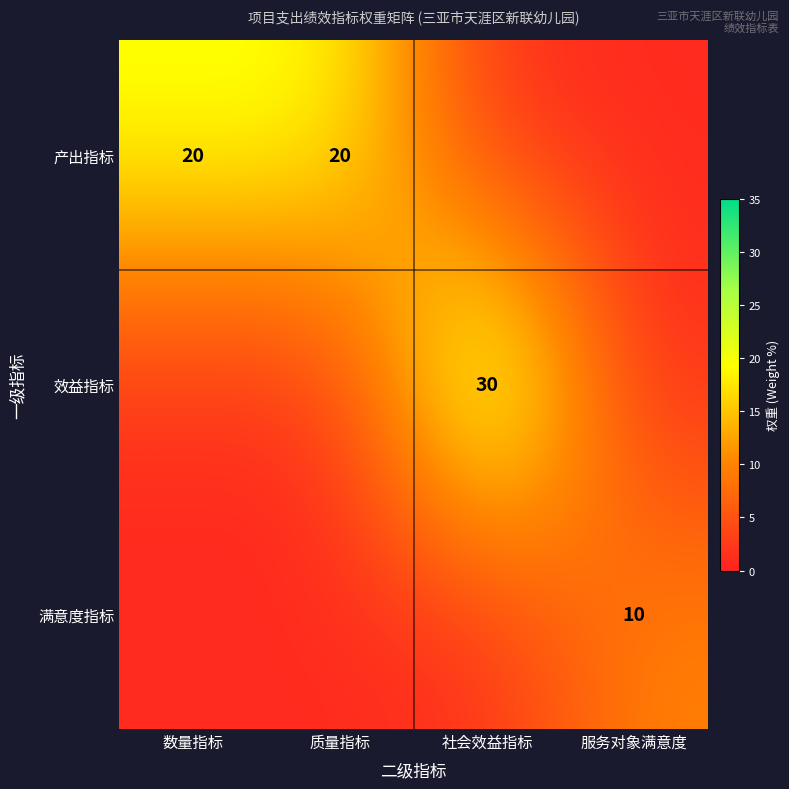

Is the value of 满意度指标 at 服务对象满意度 greater than the value of 产出指标 at 数量指标?

No